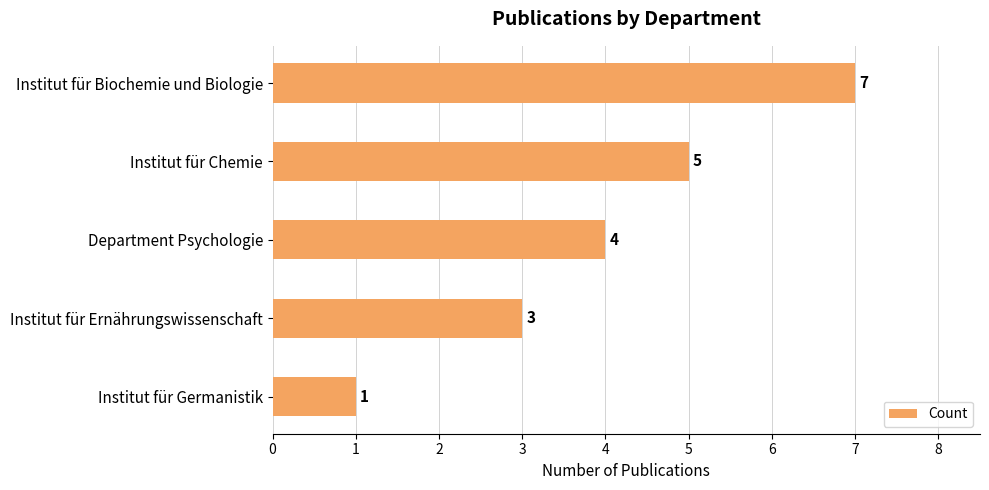

Which has a higher value, Institut für Biochemie und Biologie or Department Psychologie?

Institut für Biochemie und Biologie